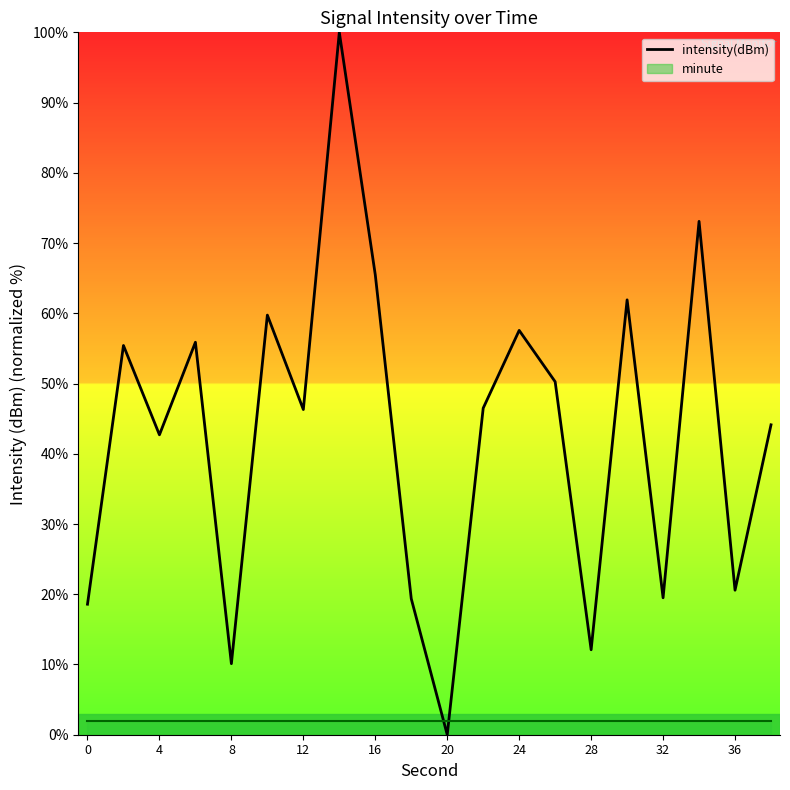

True or false: there are more than 0 points higher than both neighbors.

True